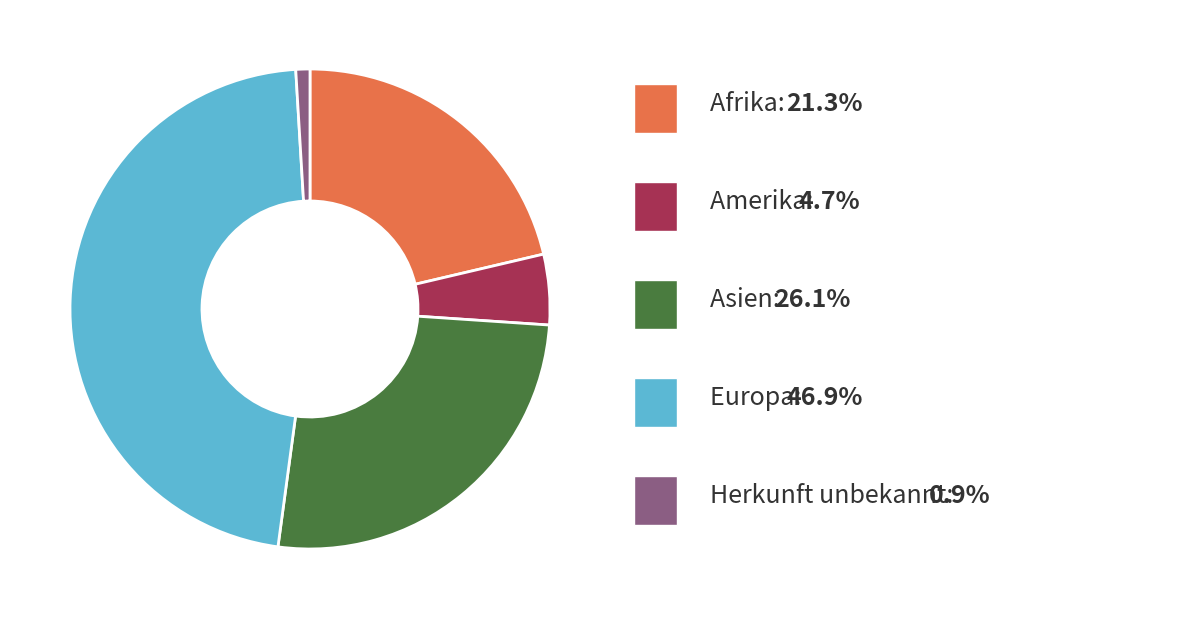

Is there a majority slice in this chart?

No